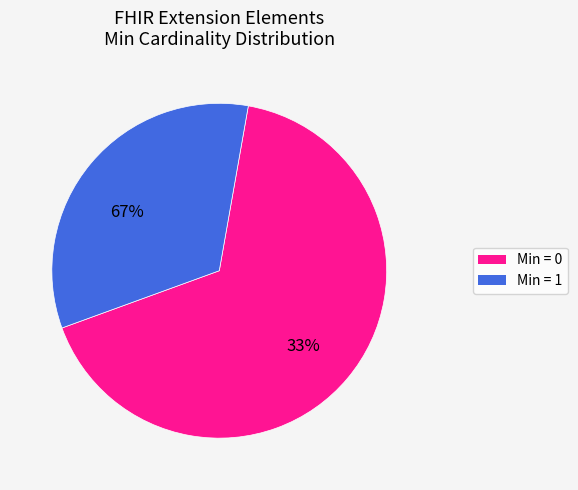

What is the total percentage of Min = 1 and Min = 0?

100.0%